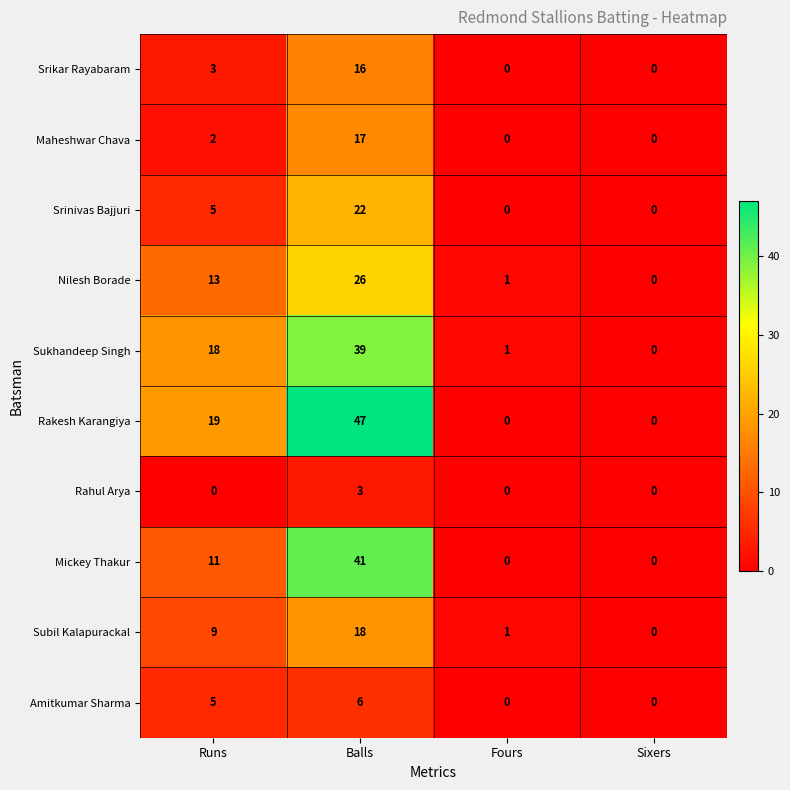

Where is Nilesh Borade nearest to the value 13?

Runs